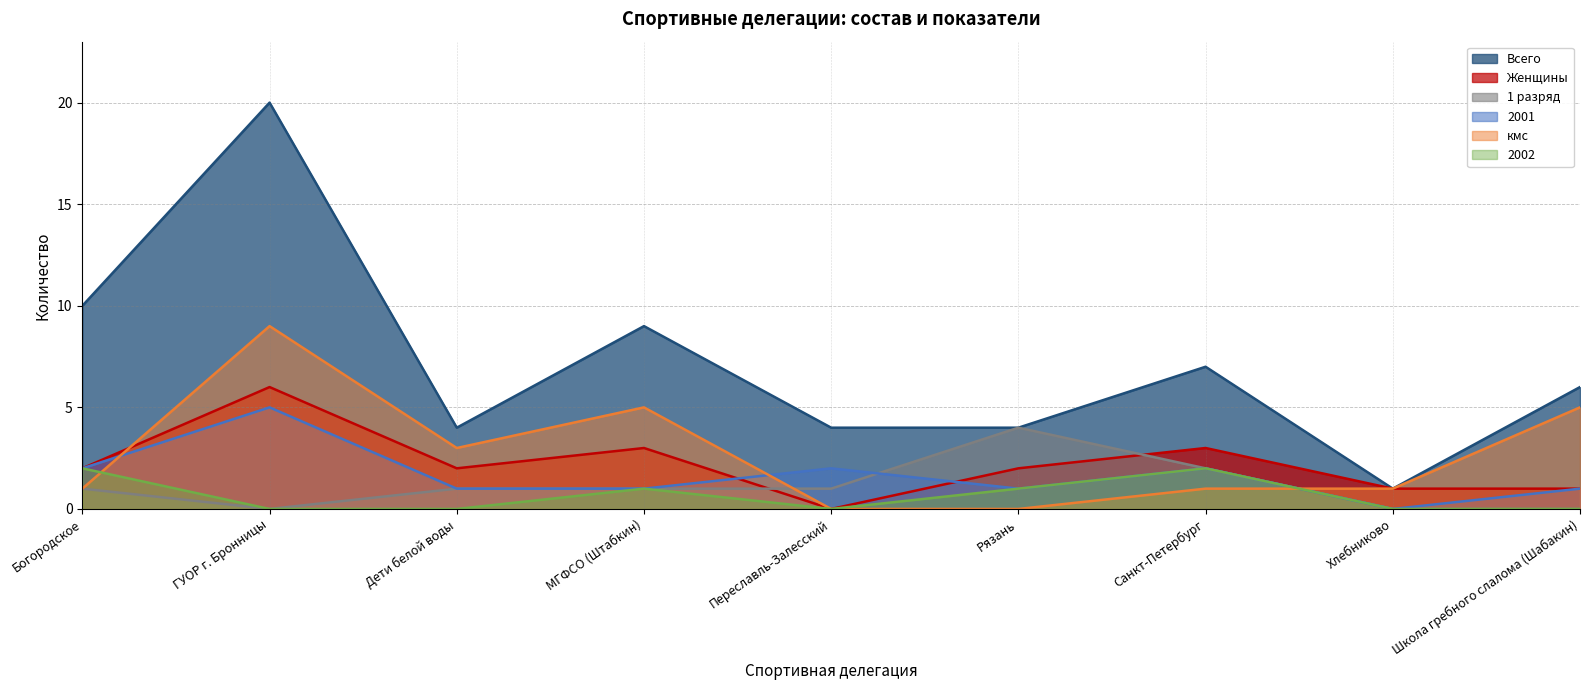

At which label does кмс first exceed 1?

ГУОР г. Бронницы